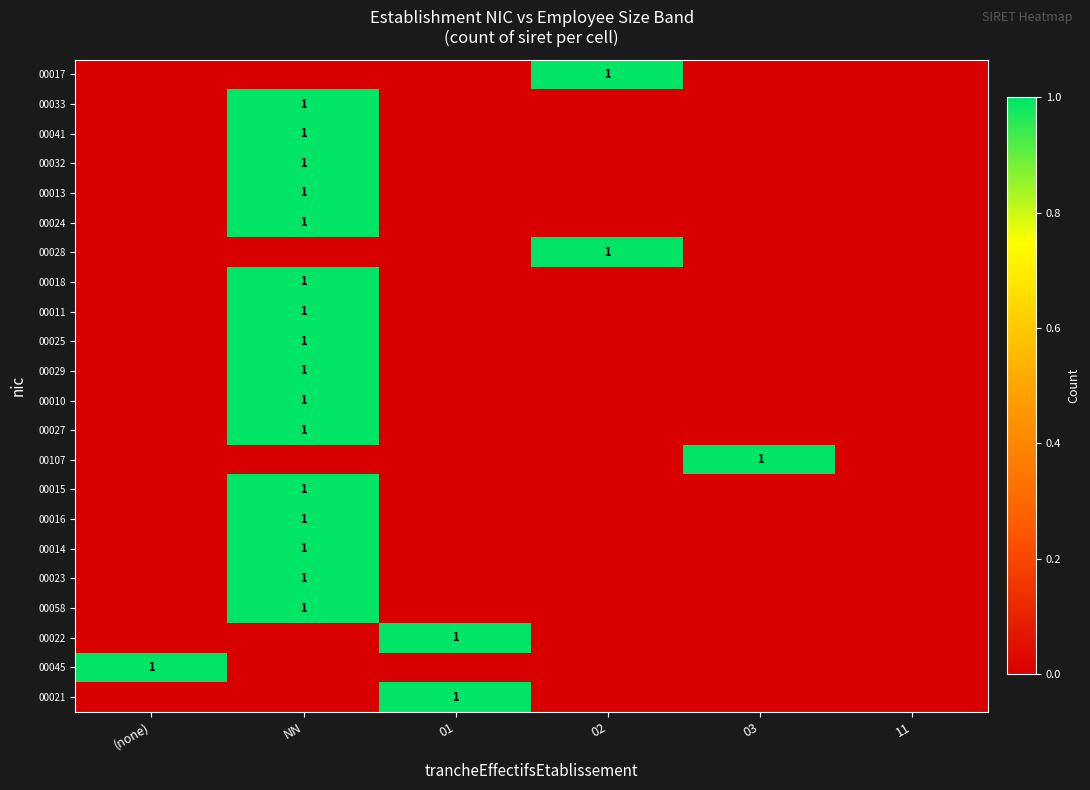

Is it true that 00024 equals 1 at NN?

True